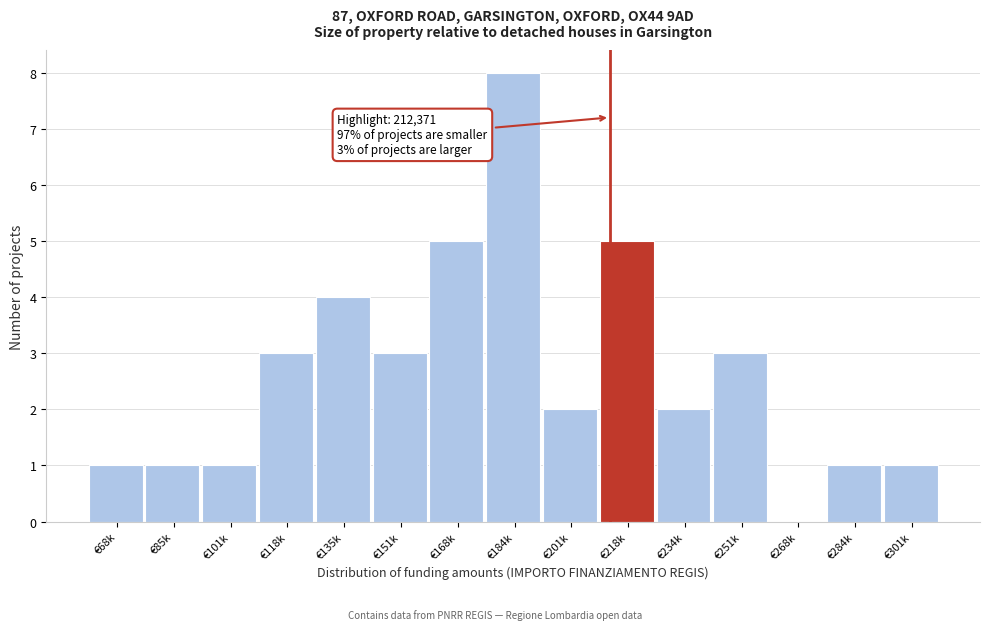

Reading left to right, list all the values displayed in this chart.

€68k=1	€85k=1	€101k=1	€118k=3	€135k=4	€151k=3	€168k=5	€184k=8	€201k=2	€218k=5	€234k=2	€251k=3	€268k=0	€284k=1	€301k=1